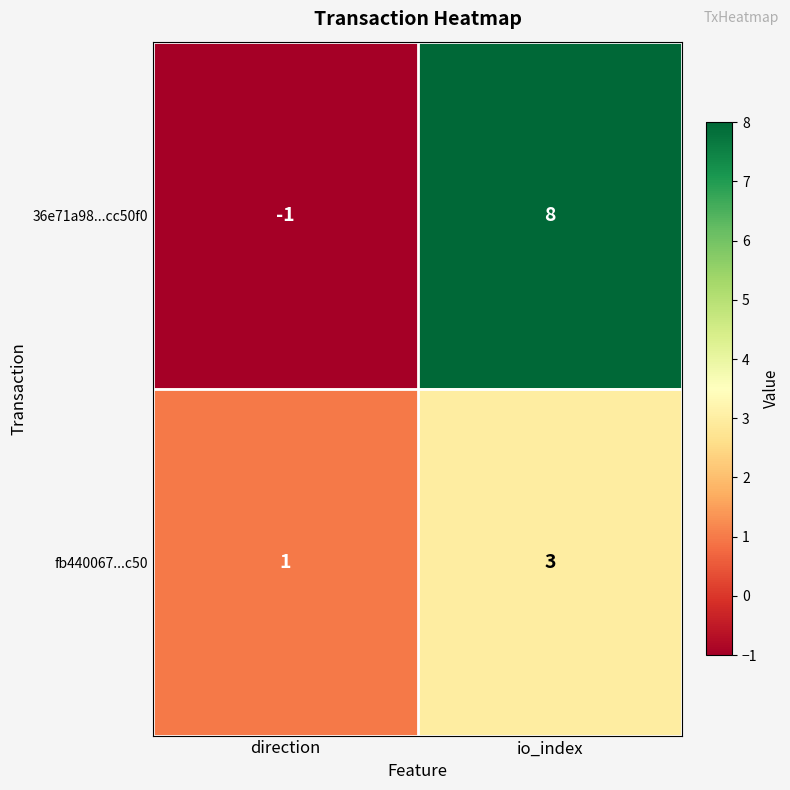

Read the 36e71a98...cc50f0 value at io_index.

8